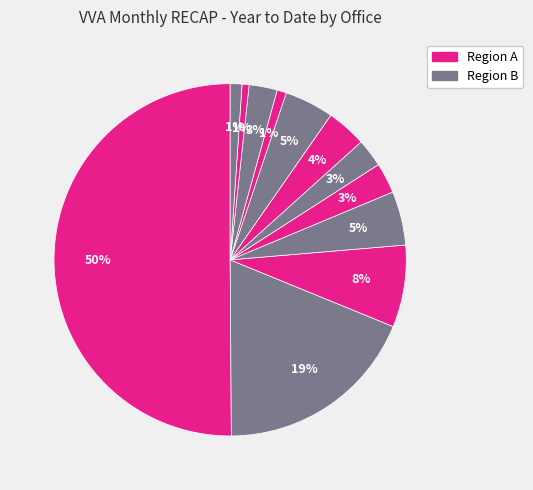

How many slices are in this pie chart?

12